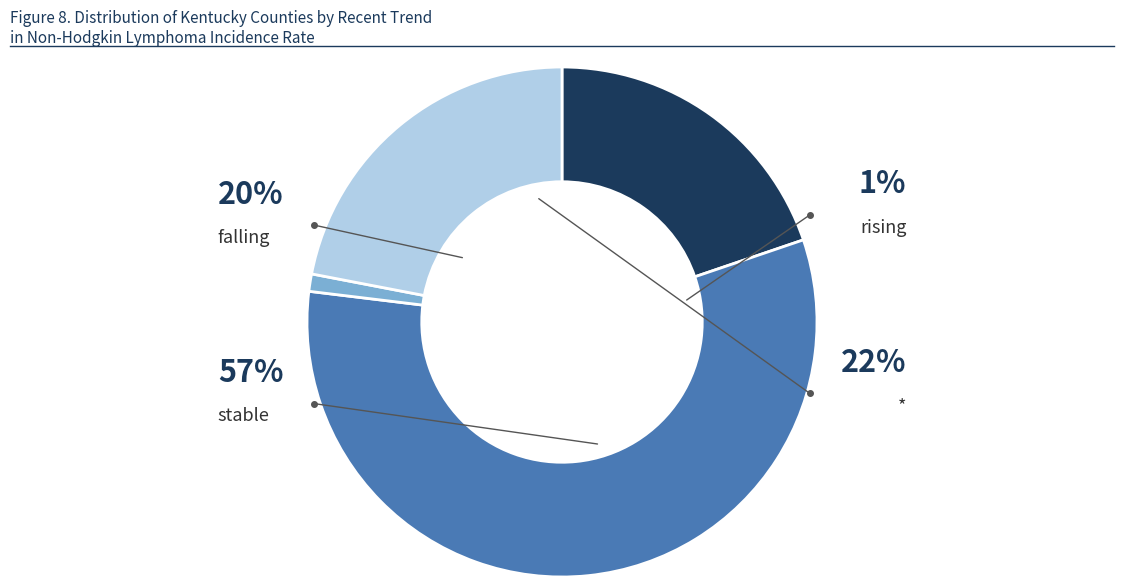

Is it true that falling is 34% of the pie?

False